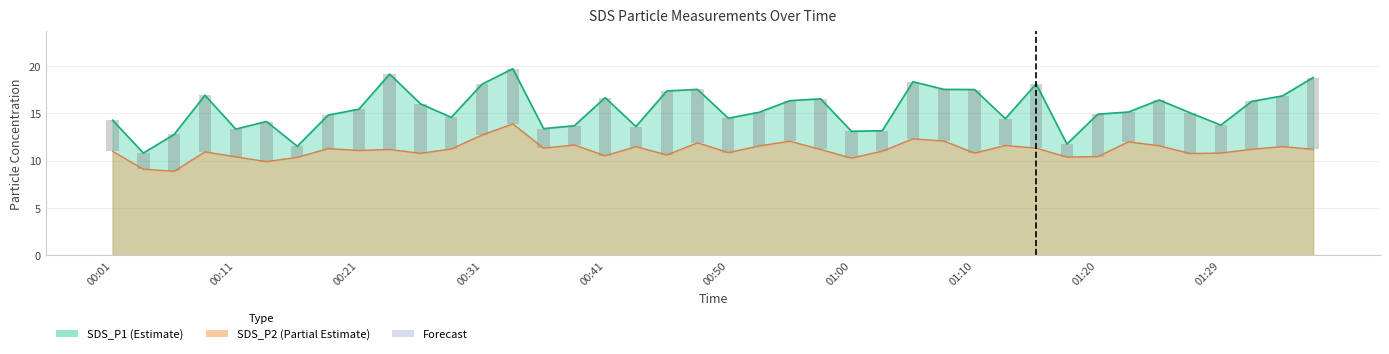

What value does the SDS_P2 series have at 00:55?

12.1